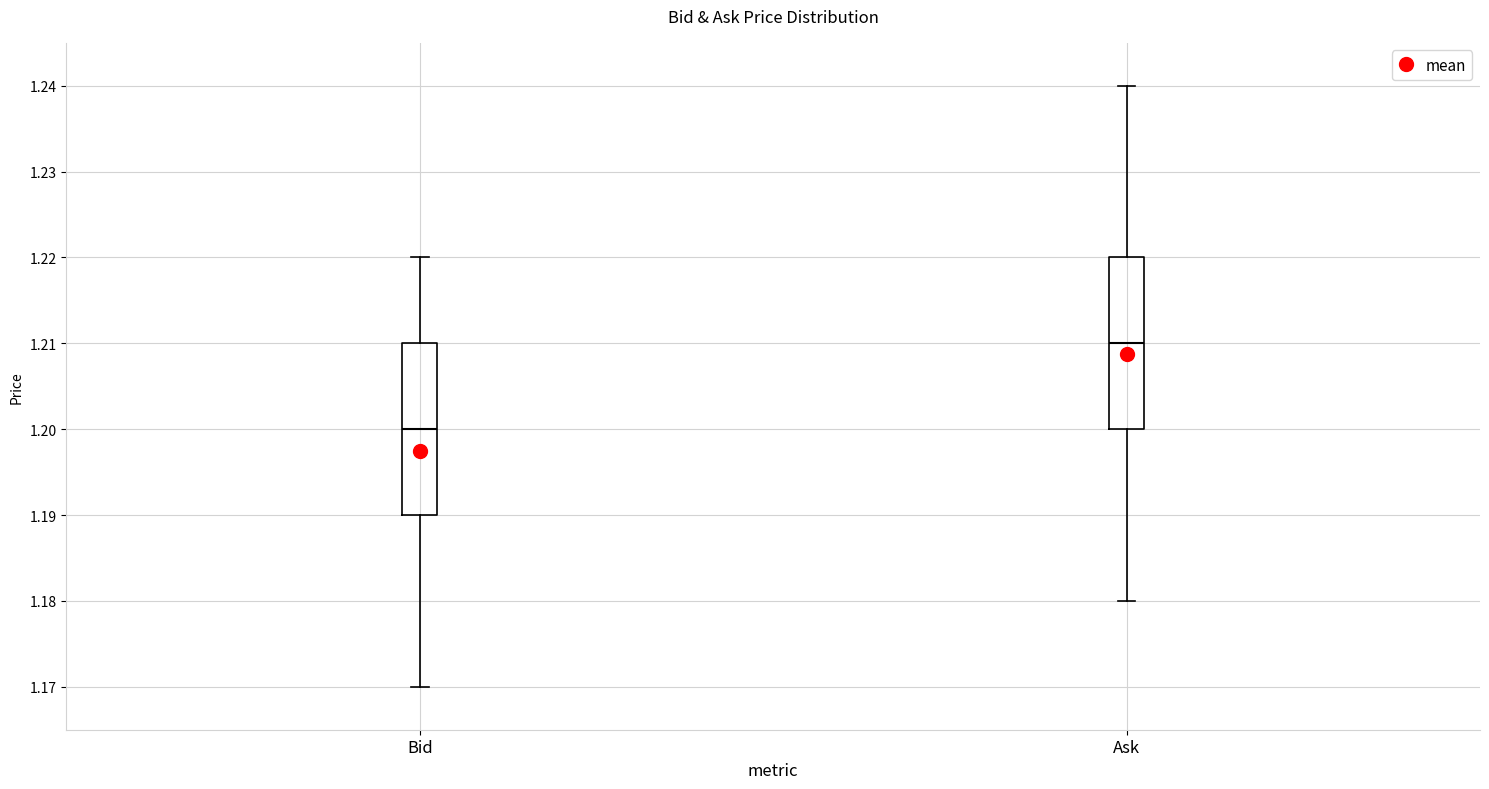

Which box's median line is the highest?

Ask